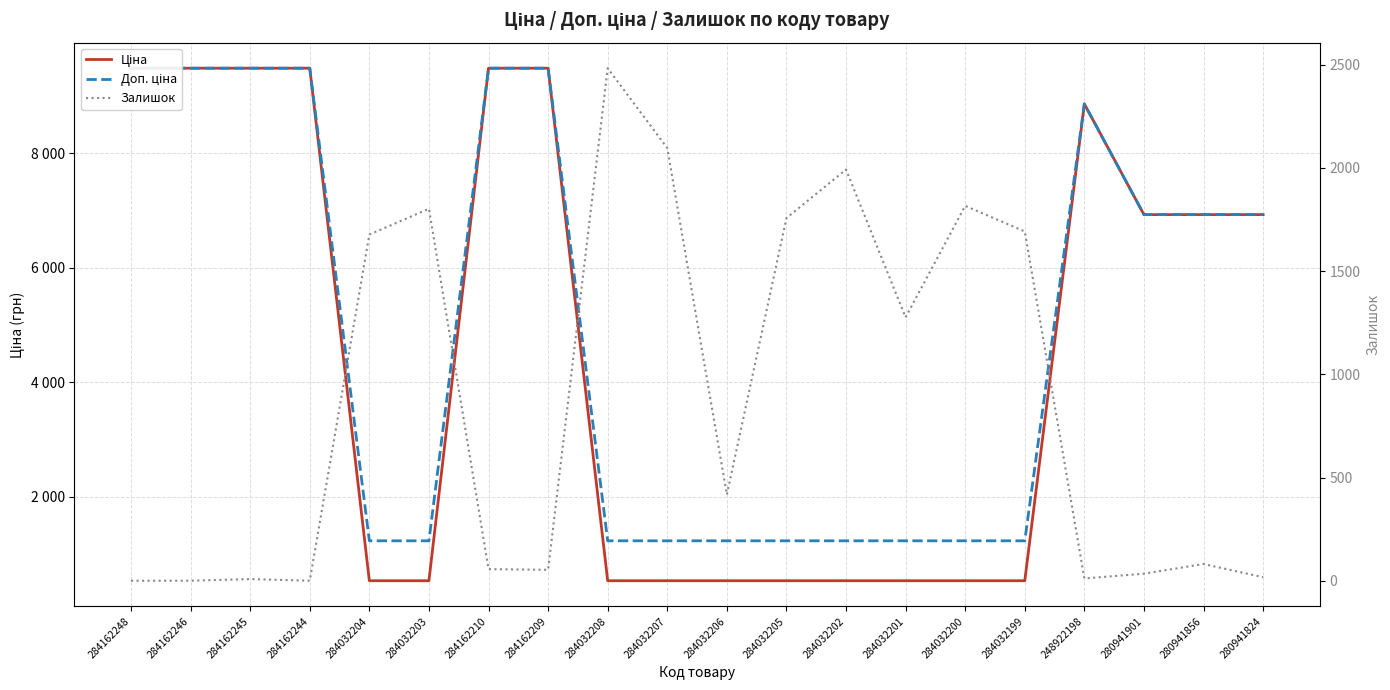

The value of Залишок at 280941824 is 17.0. True or false?

True